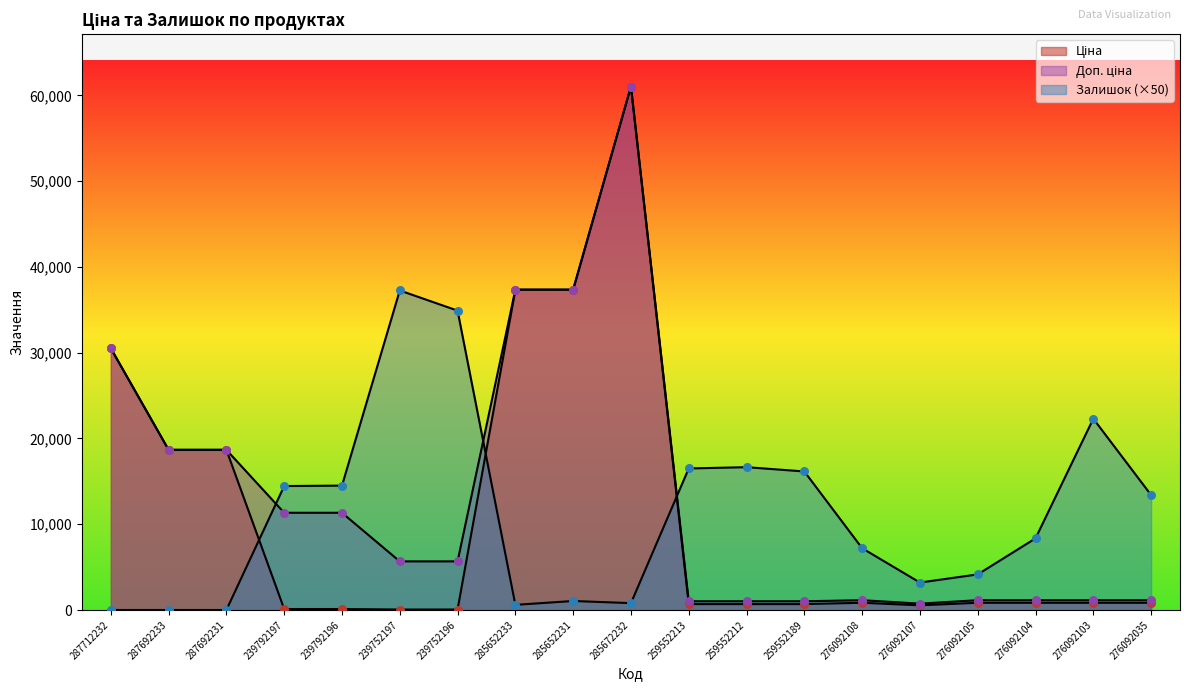

Which series contains the lowest Y value?

Залишок